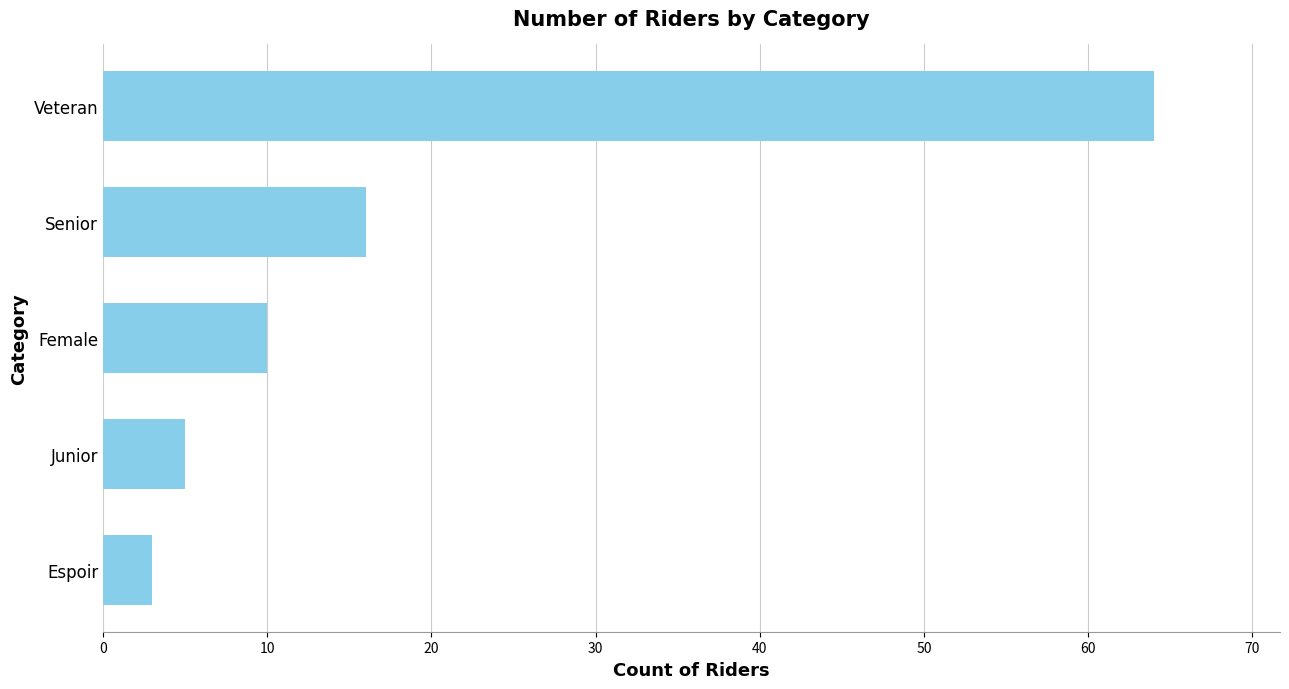

True or false: the data shows 22 at Senior.

False